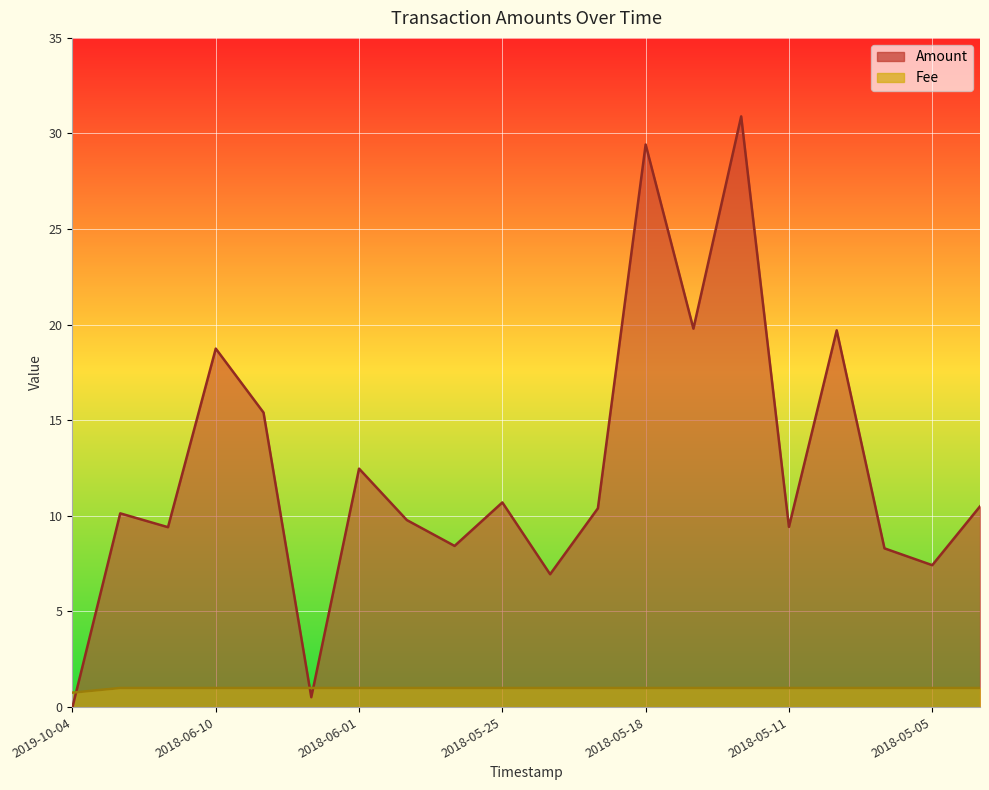

What is the minimum value for Fee?

0.8